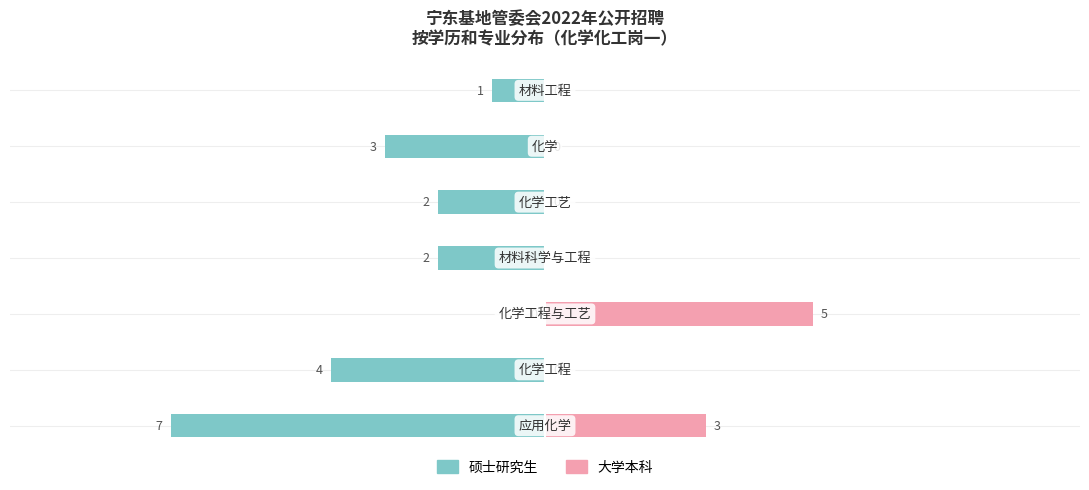

List the series in order of their peak value, lowest first.

大学本科, 硕士研究生